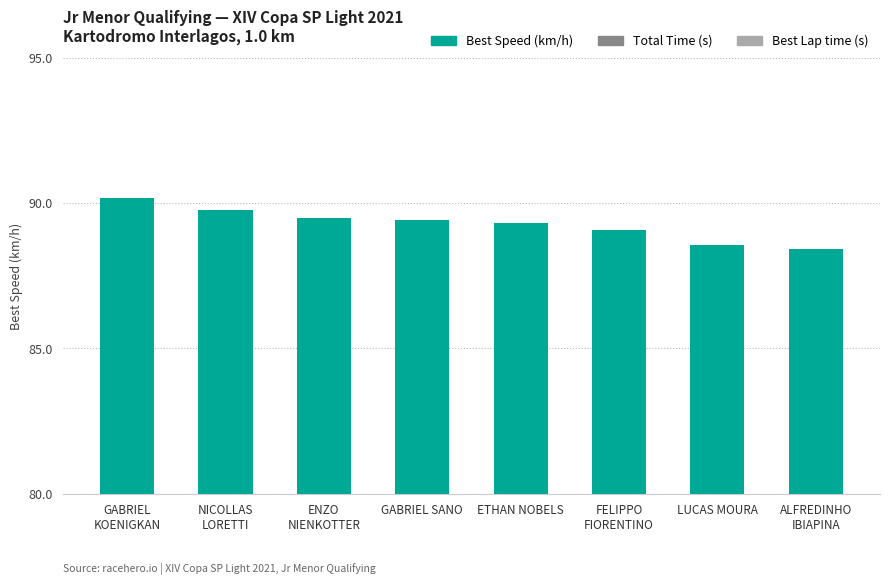

Where is the data nearest to the value 89?

FELIPPO
FIORENTINO